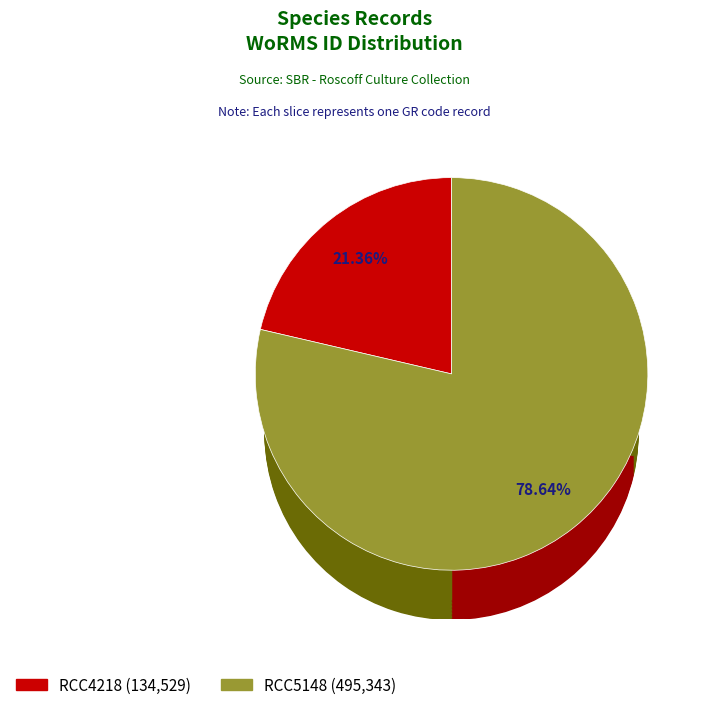

To the nearest percent, what is the combined percentage of RCC5148 and RCC4218?

100%